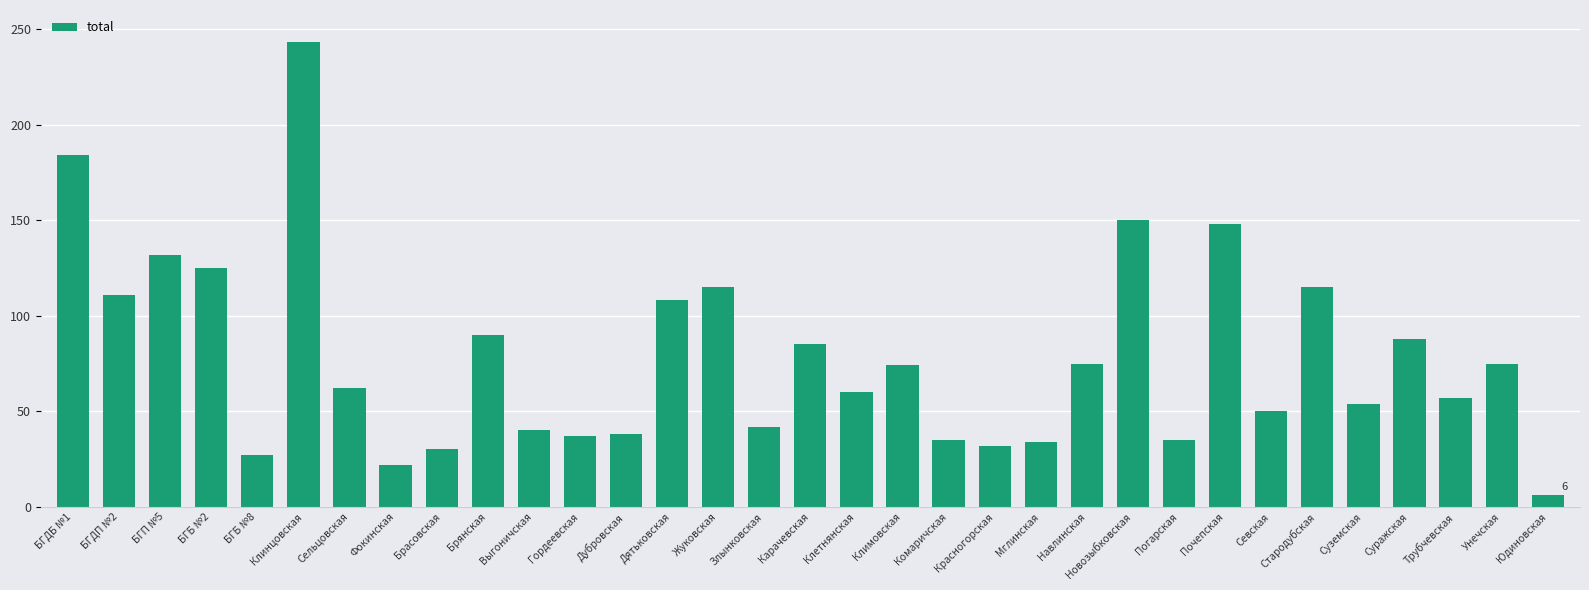

Read the value at Красногорская.

32